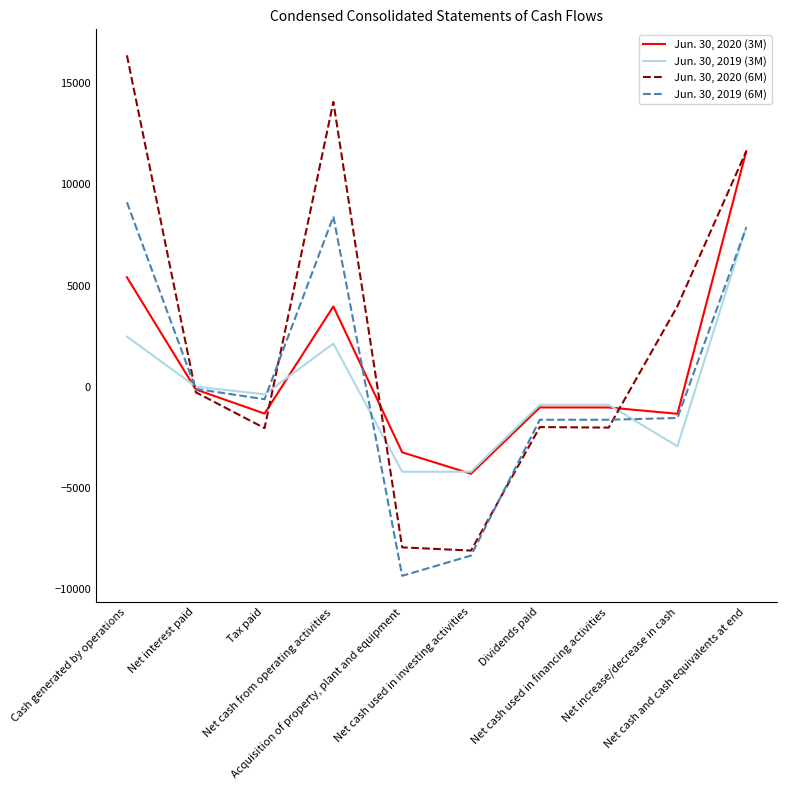

What is the total value across all series at Net cash used in investing activities?

-24877